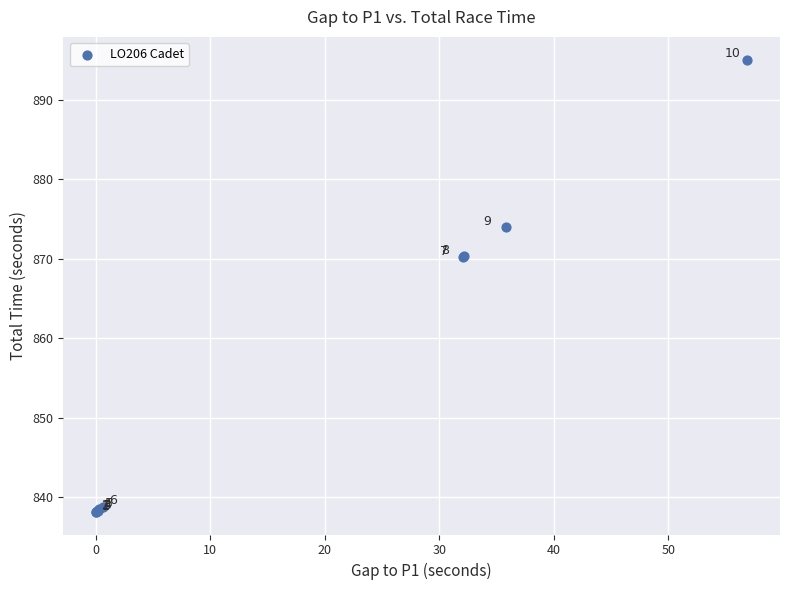

What Y value in the scatter plot is closest to 866?

870.2